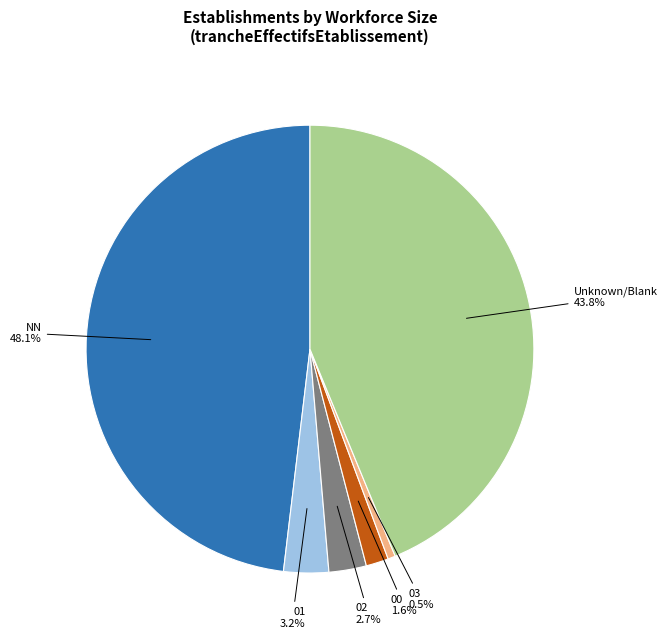

How many segments does this pie chart have?

6